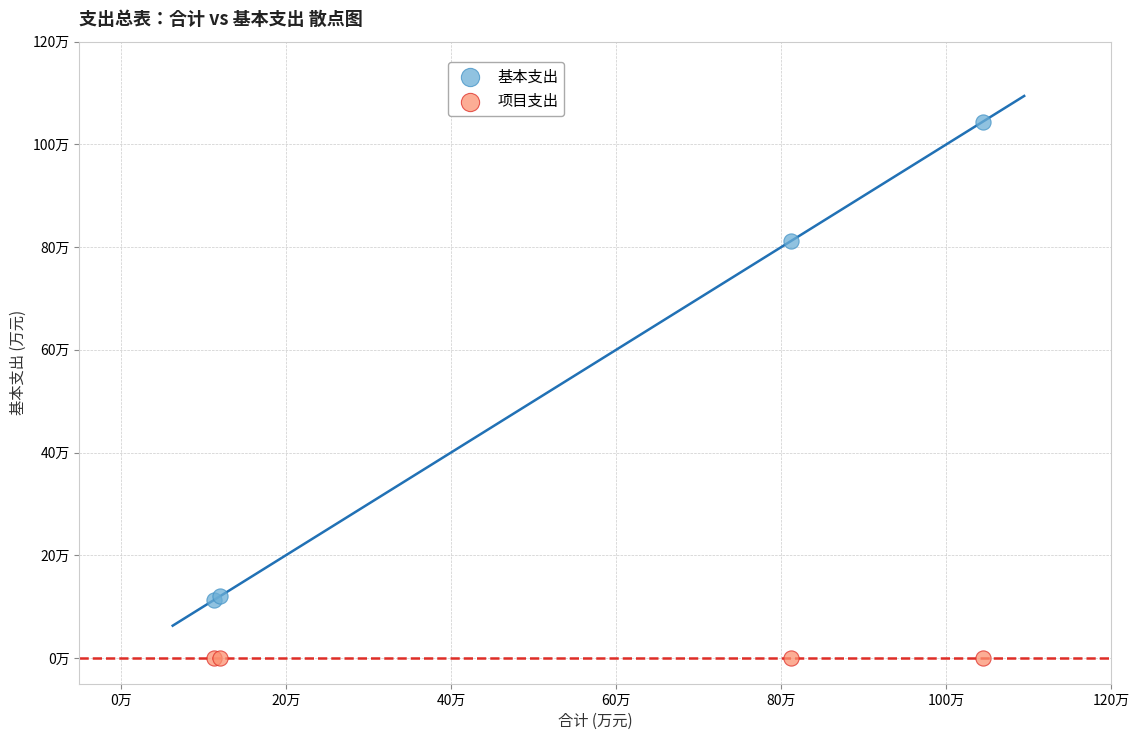

What are all the series names shown in the legend?

基本支出, 项目支出